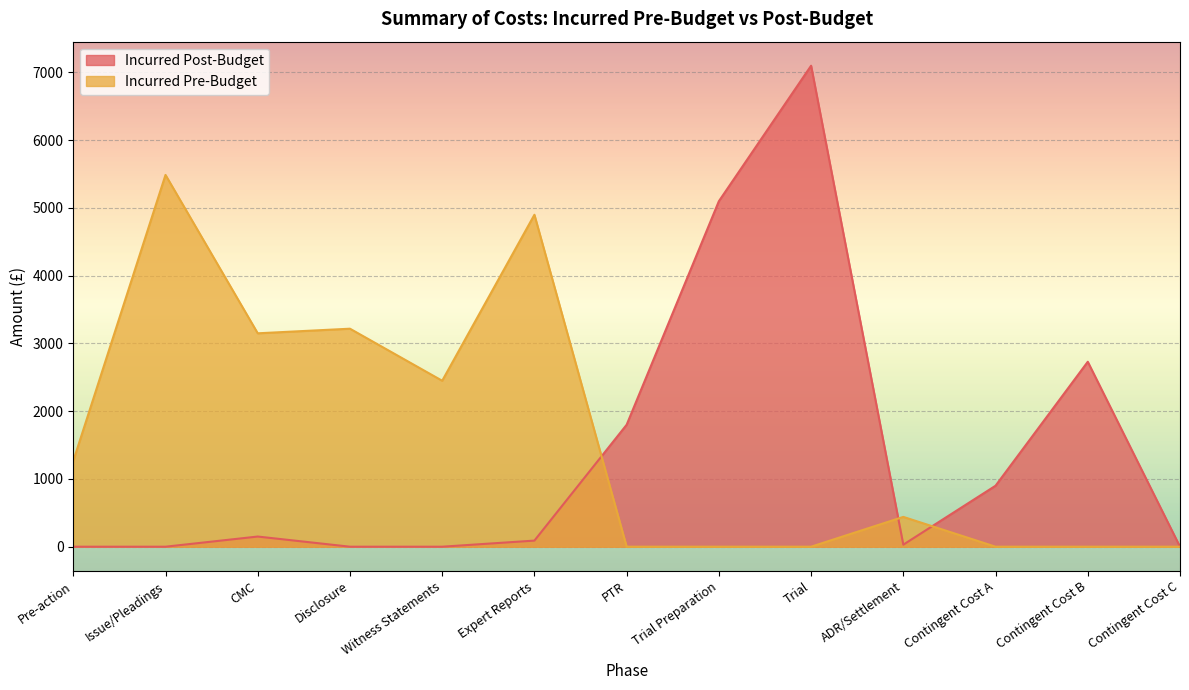

Which series ends up on top after the final intersection of Incurred Pre-Budget and Incurred Post-Budget?

Incurred Post-Budget